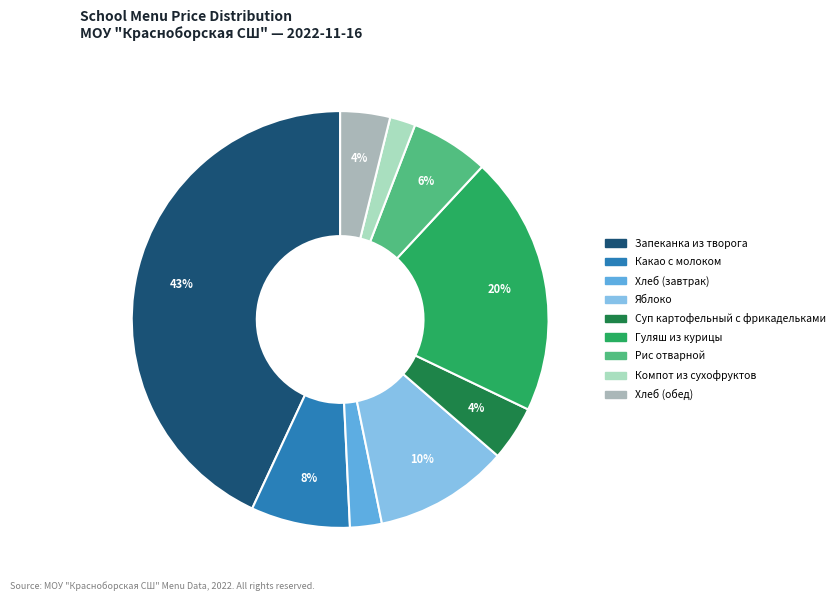

Count the number of slices in the pie.

9